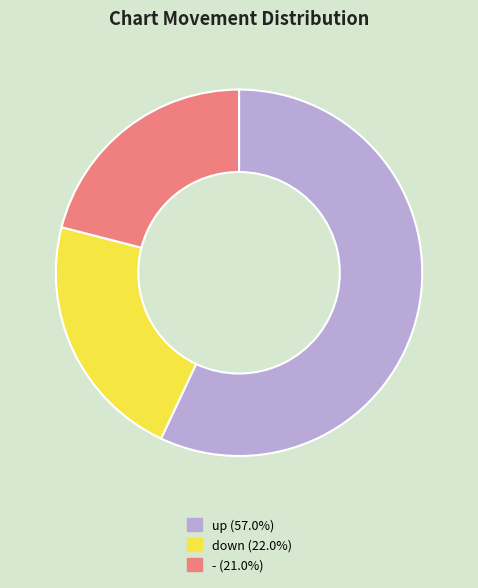

True or false: - accounts for 27% of the total.

False